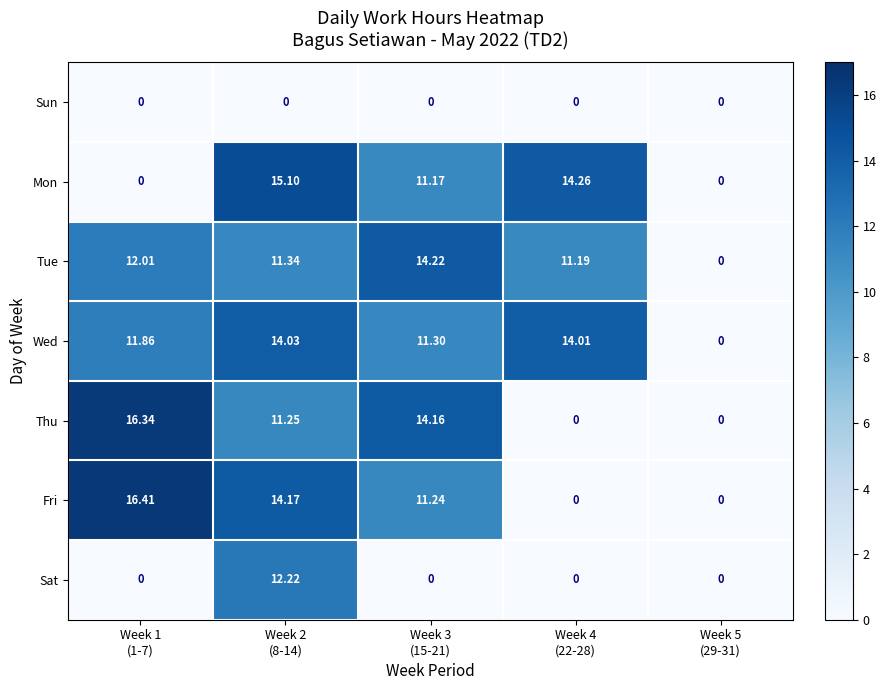

Which series has the widest spread of values?

Fri